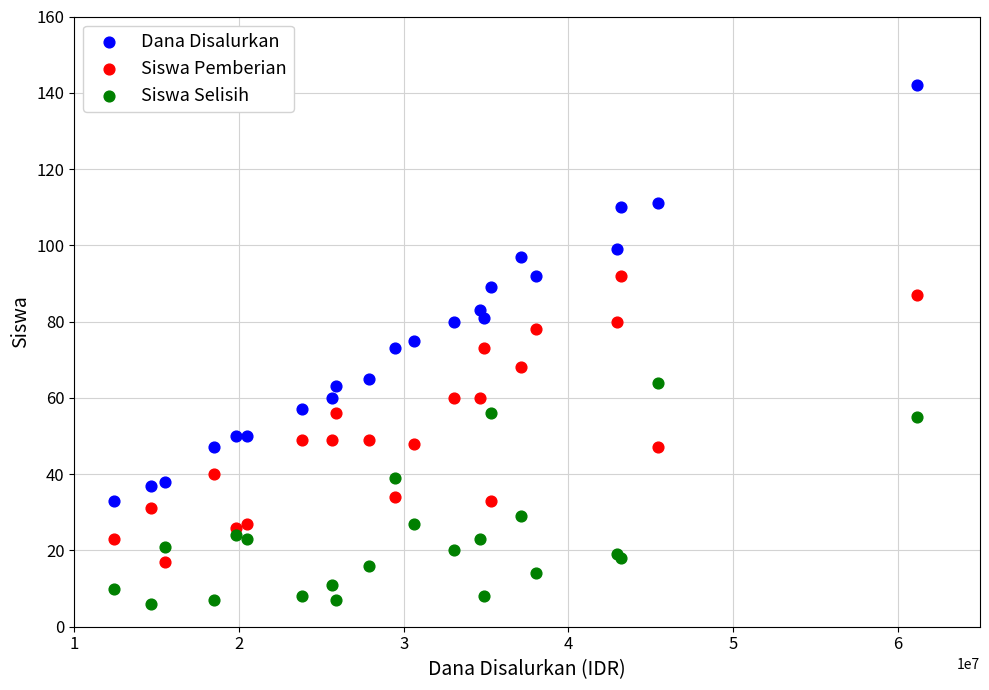

Which series contains the lowest Y value?

Siswa Selisih